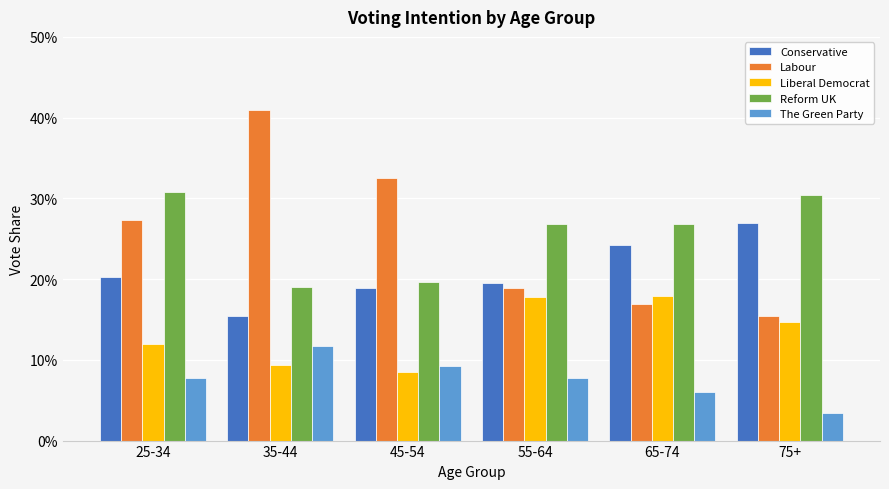

List the series in order of their peak value, highest first.

Labour, Reform UK, Conservative, Liberal Democrat, The Green Party